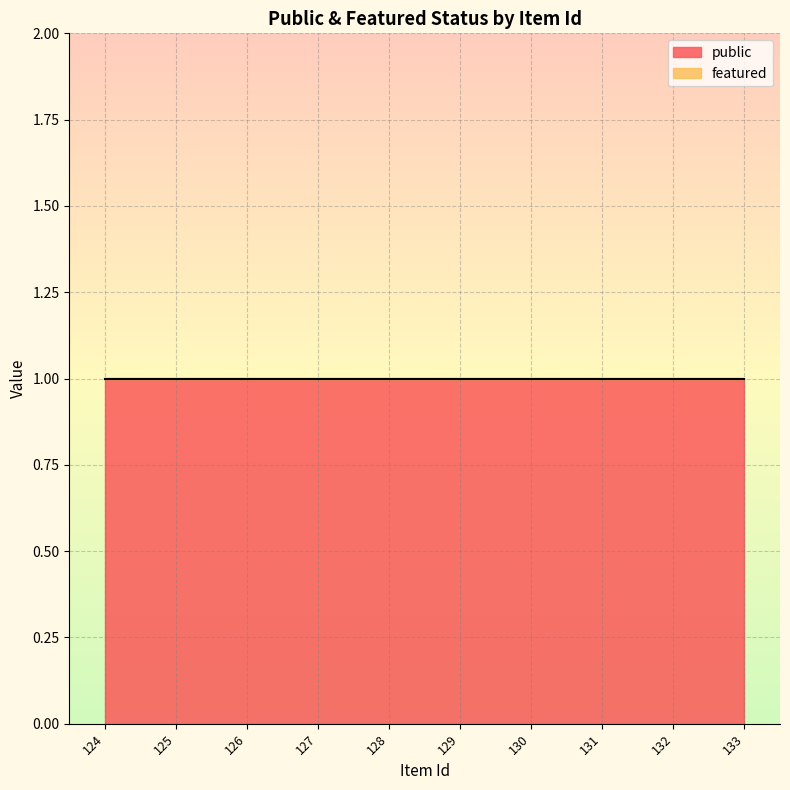

True or false: featured and public cross at least once.

False